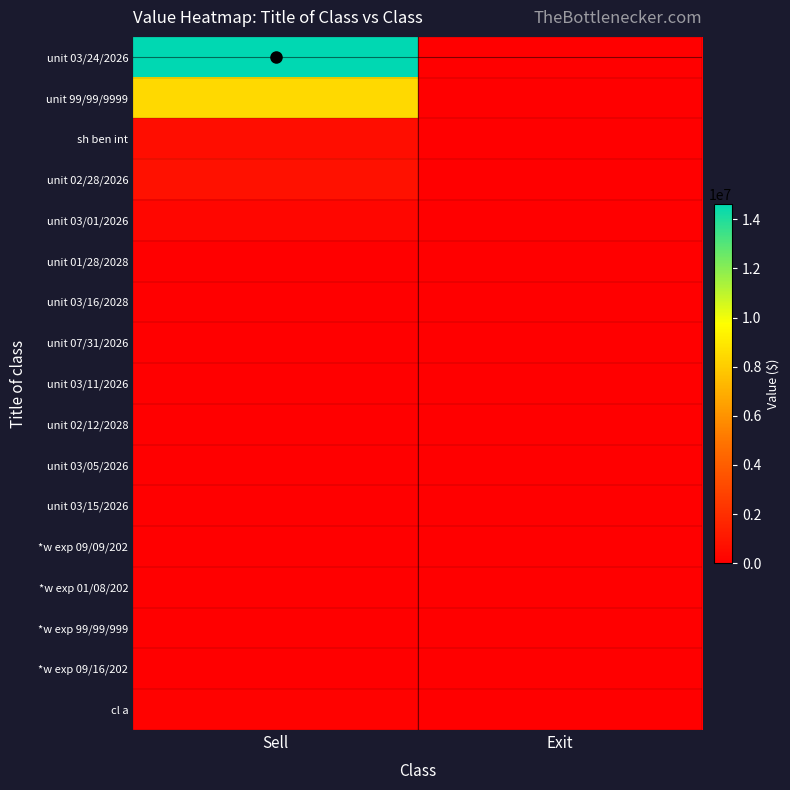

Which series has the largest range (max minus min)?

unit 03/24/2026